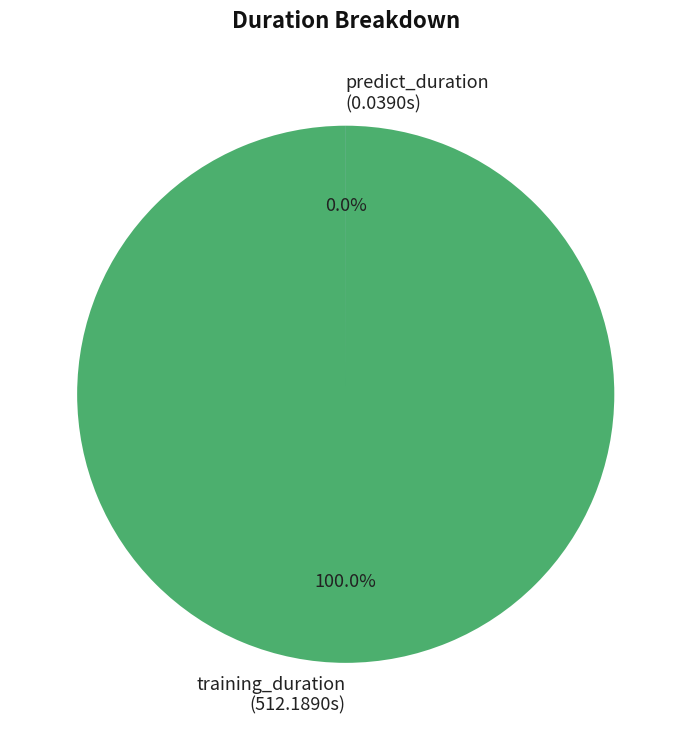

Count the number of slices in the pie.

2